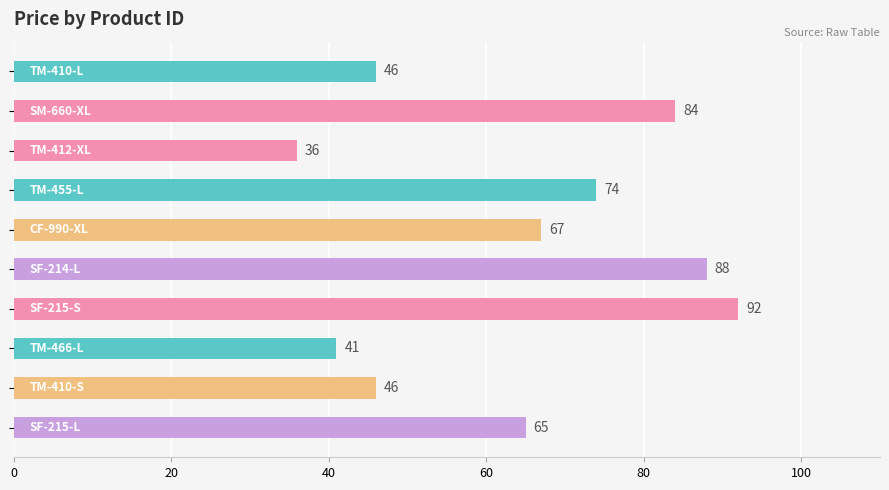

What is the sum of all values?

639